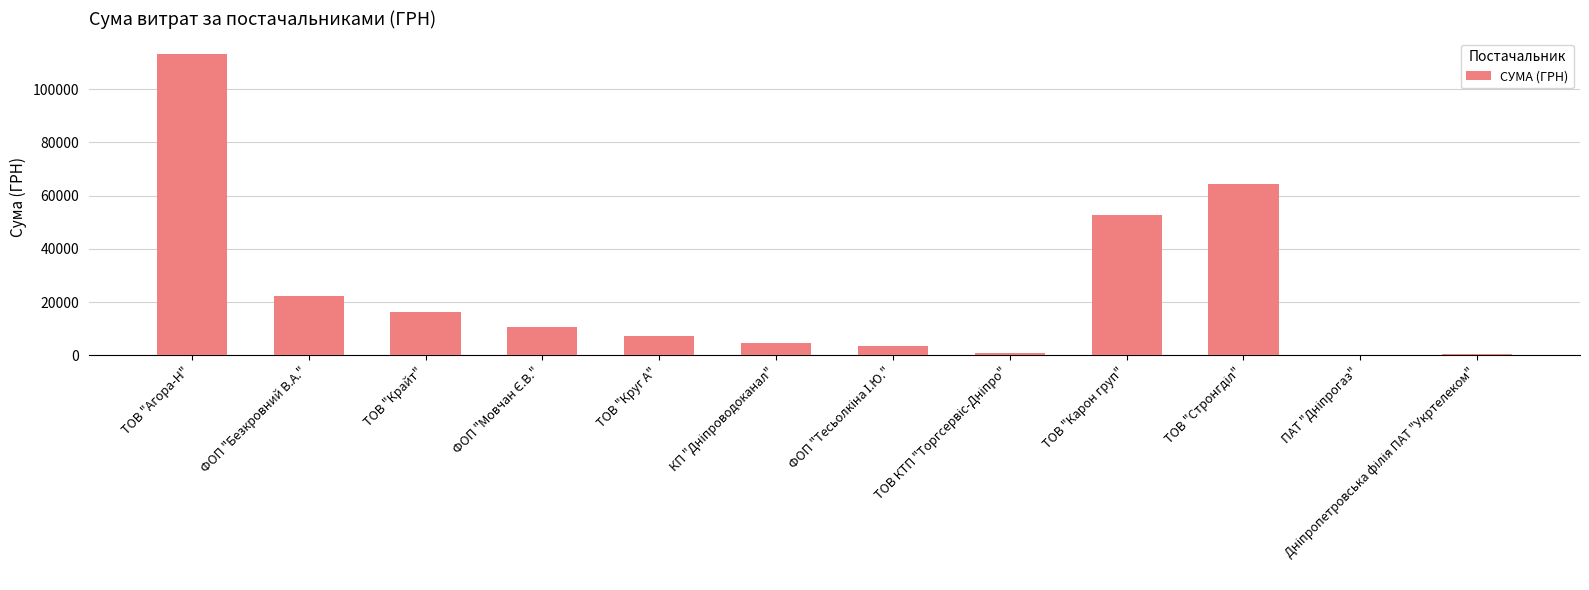

What is the sum of the values at ТОВ "Круг А" and ТОВ "Карон груп"?

60122.1